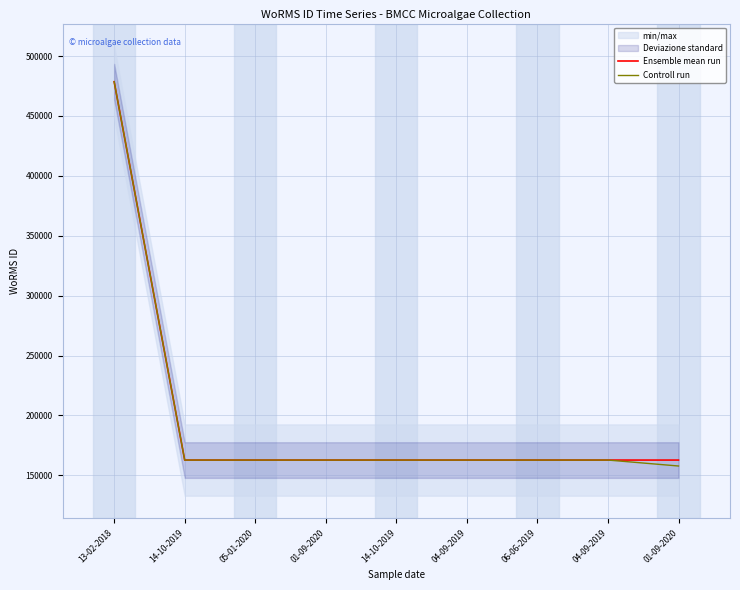

How many data points in Ensemble mean run are above 162728?

1